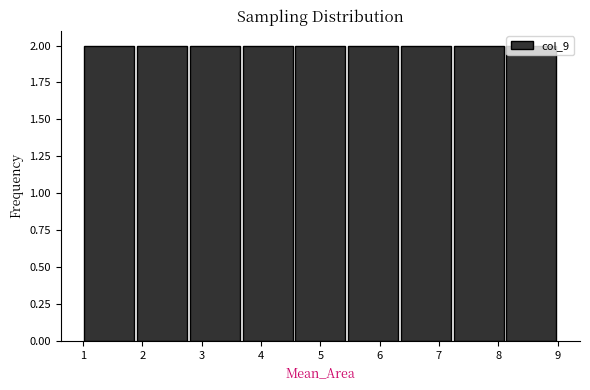

How tall is the bar that spans 1.0 to 1.9 on the x-axis? Neither the bar edges nor the heights are printed on the chart, so give them approximately, as read against the axes.

2